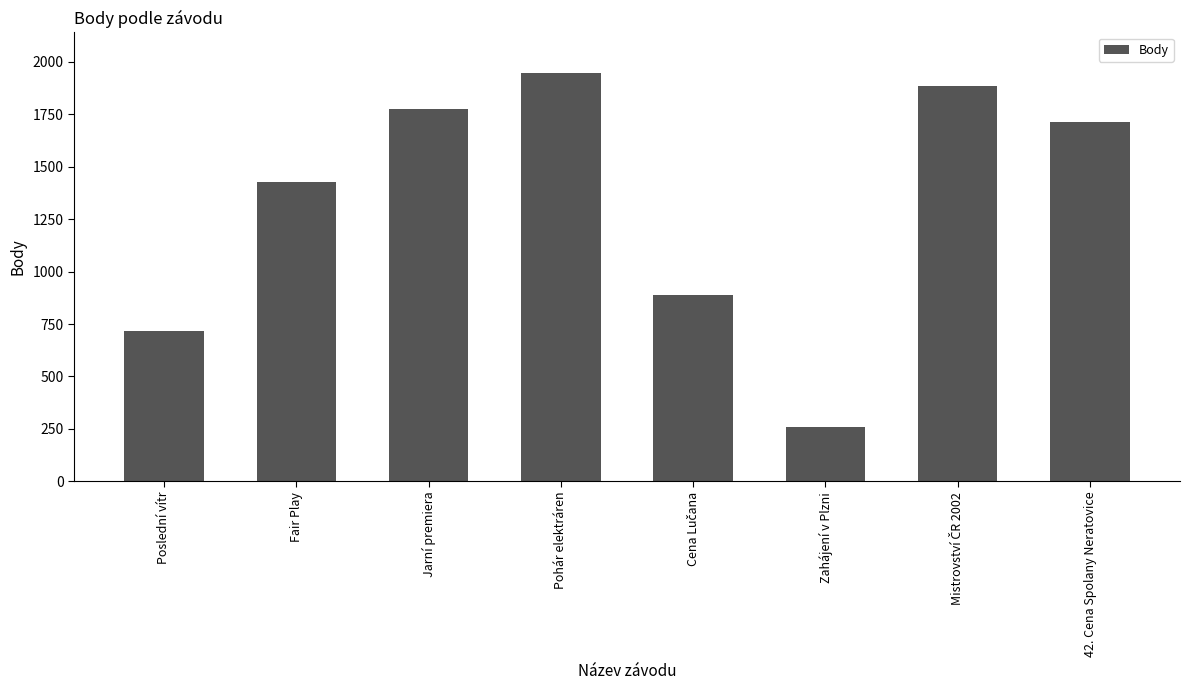

Count the number of data series in this chart.

1